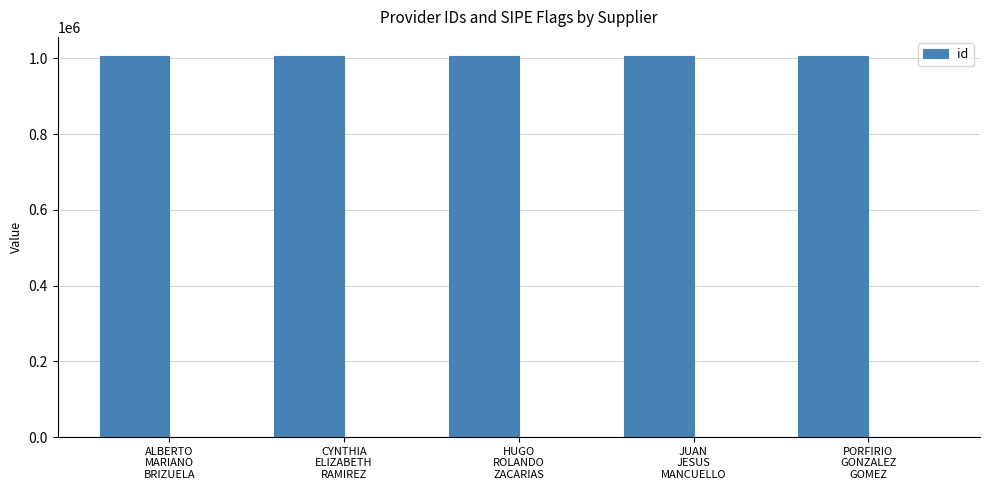

How many distinct data groups are displayed?

1